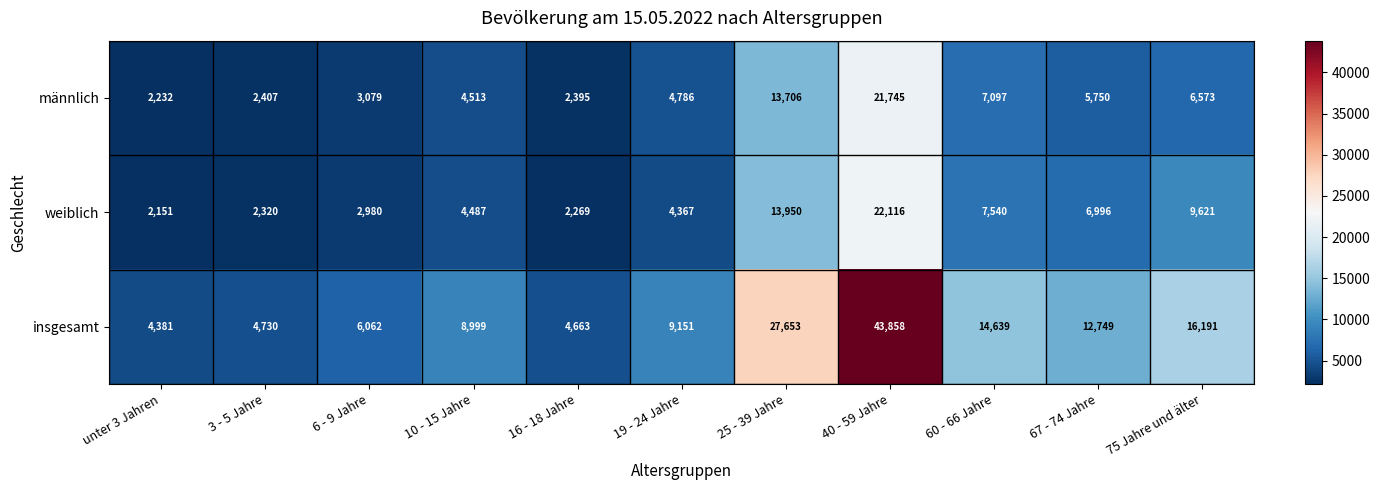

Rank the series by their maximum value, from lowest to highest.

männlich, weiblich, insgesamt